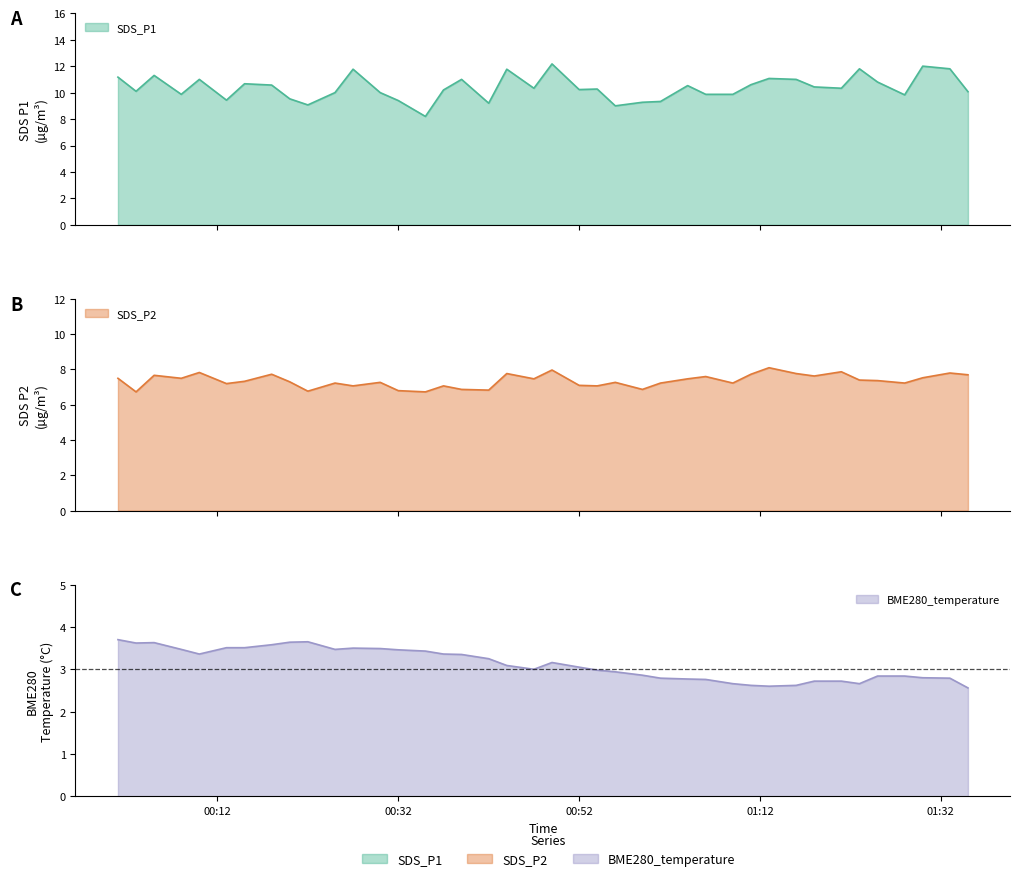

Which series has the largest total across all categories?

SDS_P1